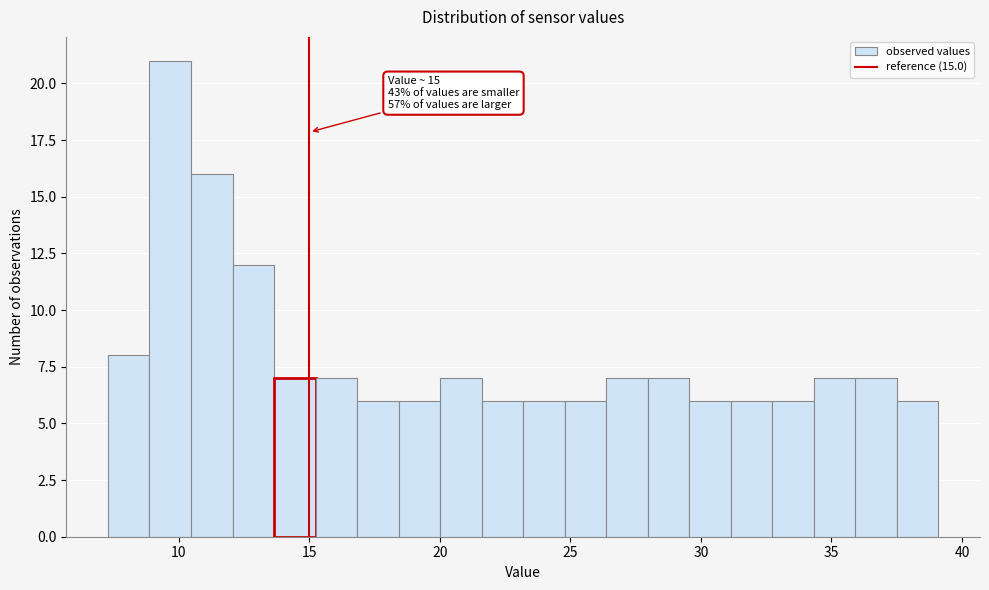

Around what value on the x-axis is the tallest bar? Give the approximate position of its centre, as read against the axis.

9.5